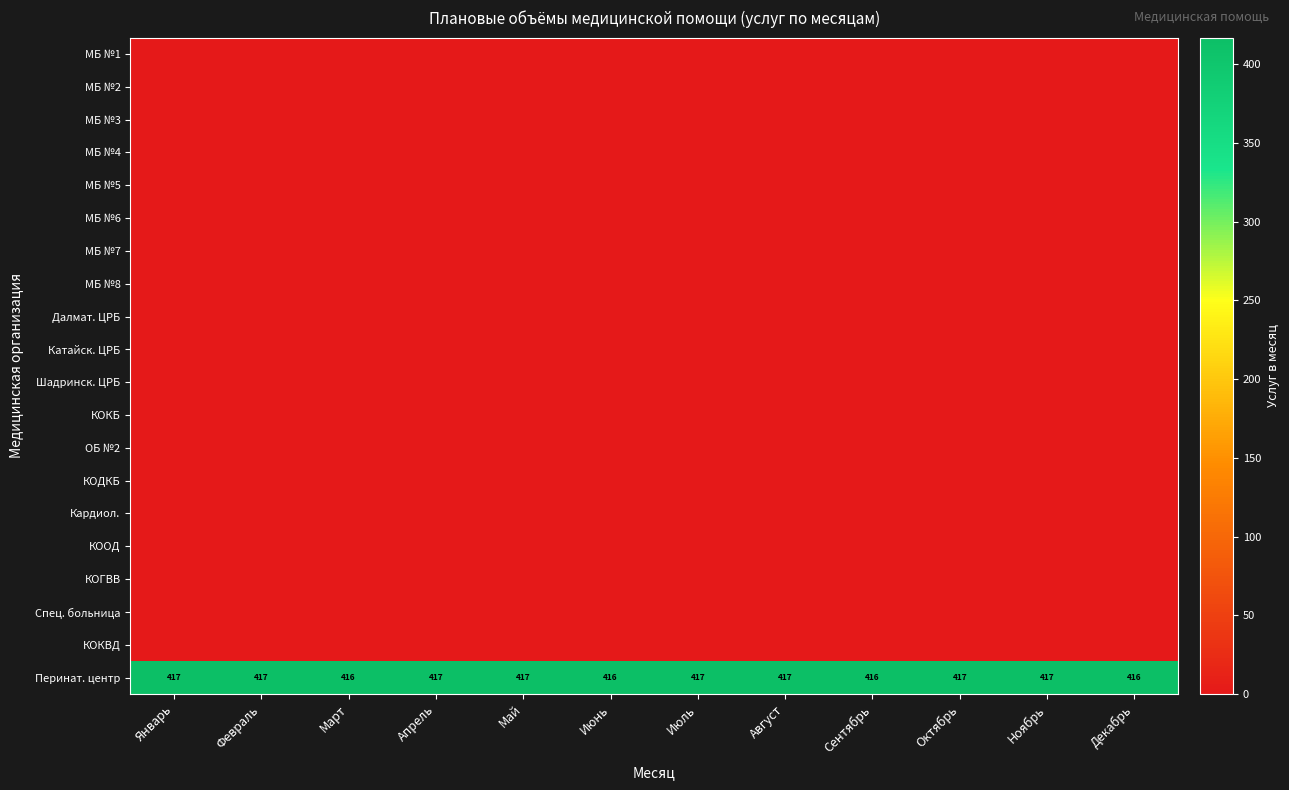

The Кардиол. series shows 0 at Сентябрь. True or false?

True